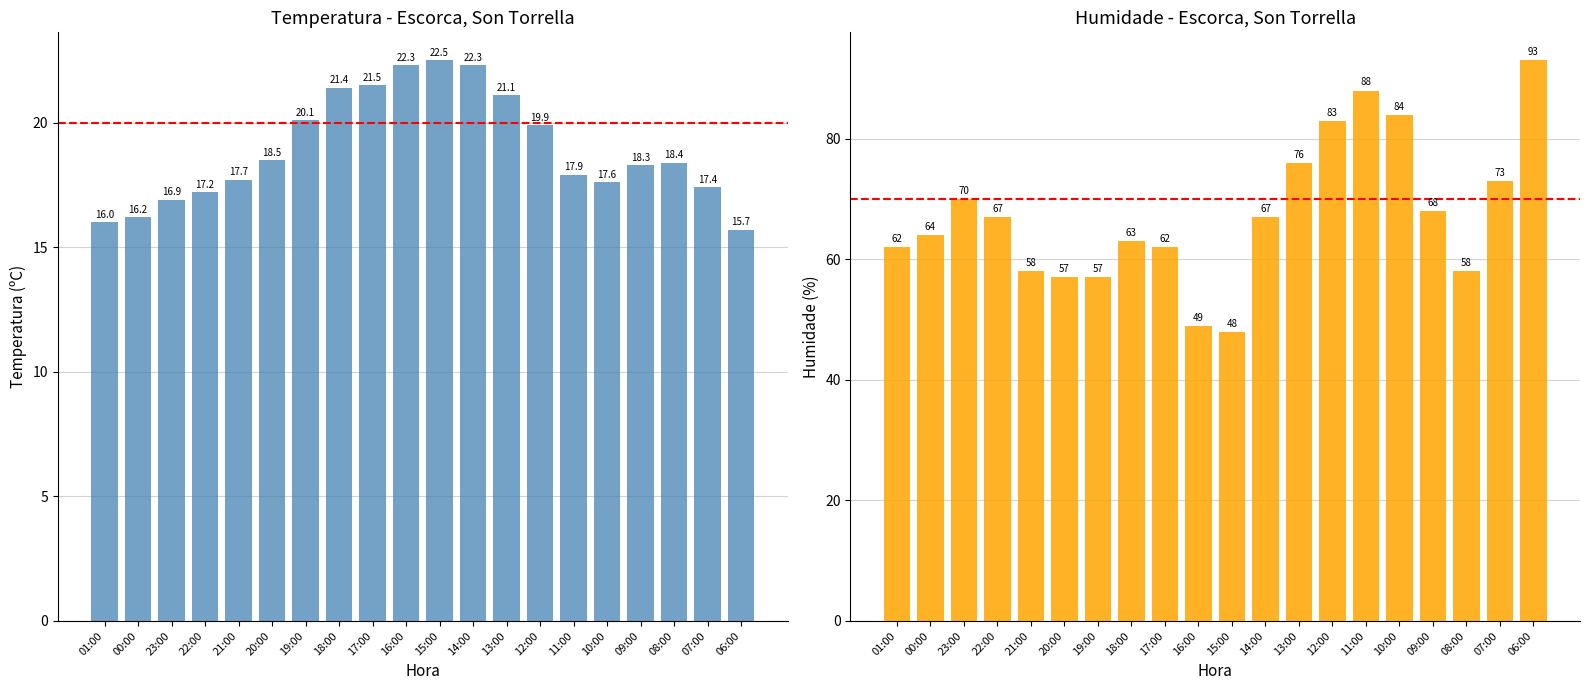

Is the value of Temperatura (ºC) at 10:00 greater than the value of Humidade (%) at 08:00?

No